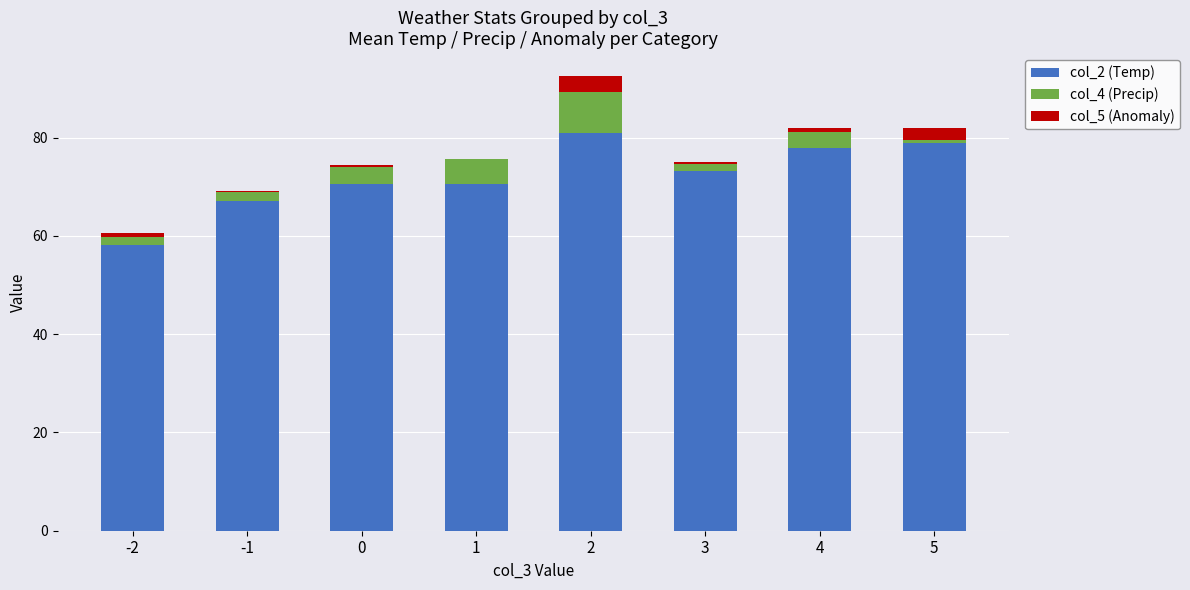

What is the highest value of the col_2 (Temp) series?

81.0